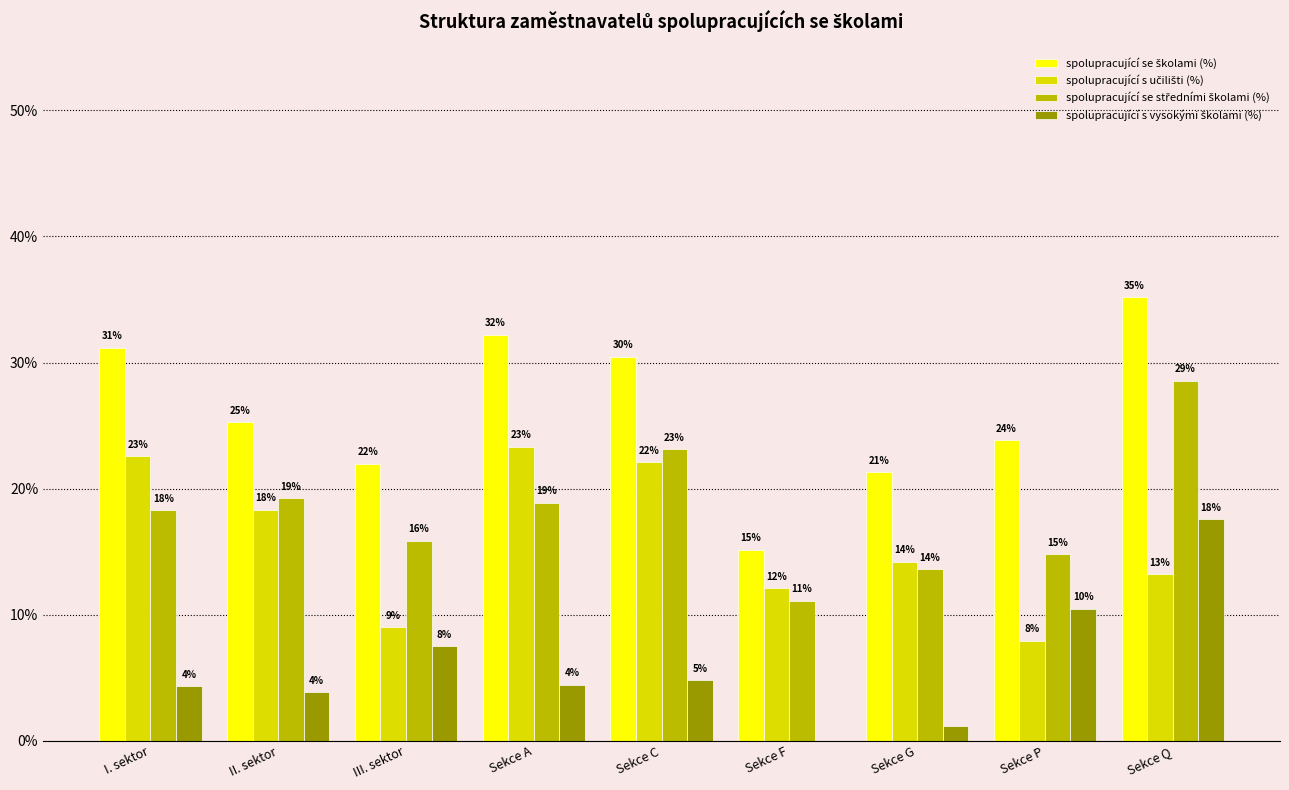

Which has a higher value, Sekce C or Sekce Q?

Sekce Q